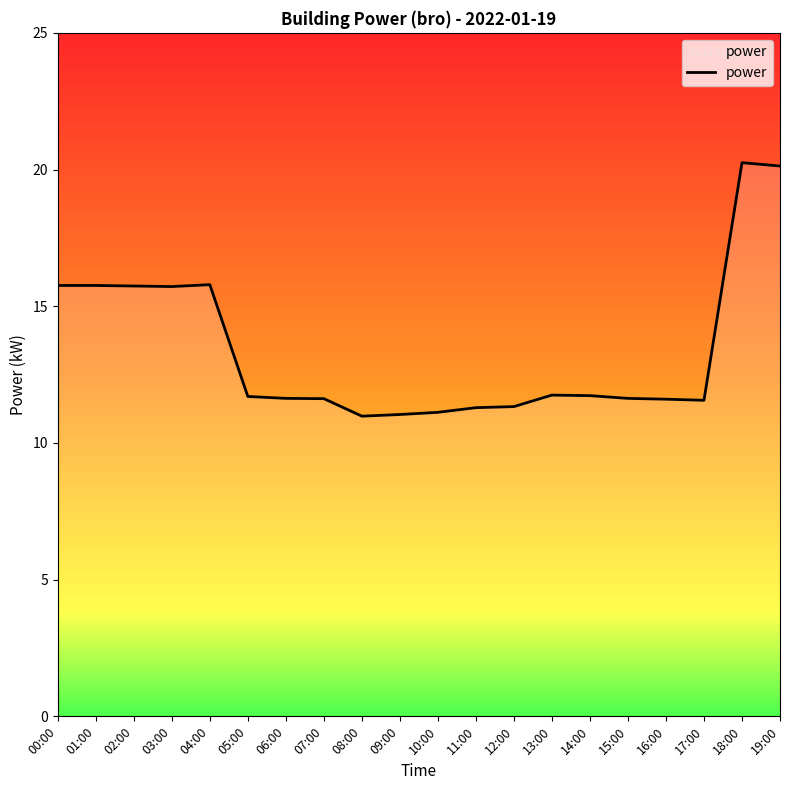

What is the minimum value shown in the chart?

11.0